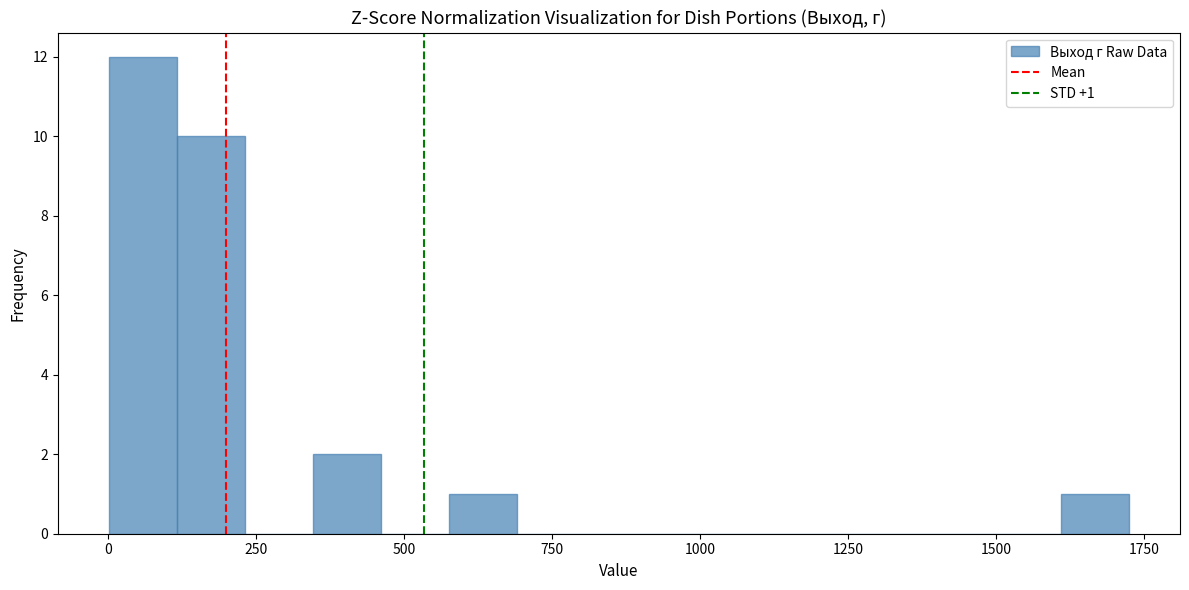

Around what value on the x-axis is the tallest bar? Give the approximate position of its centre, as read against the axis.

50